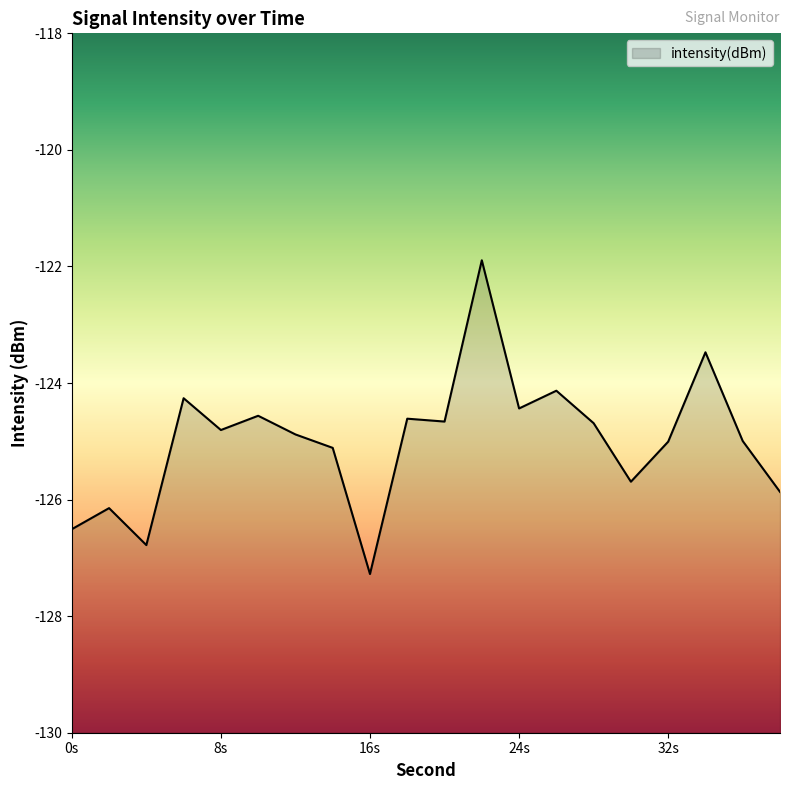

The value at 30 is -125.7. True or false?

True